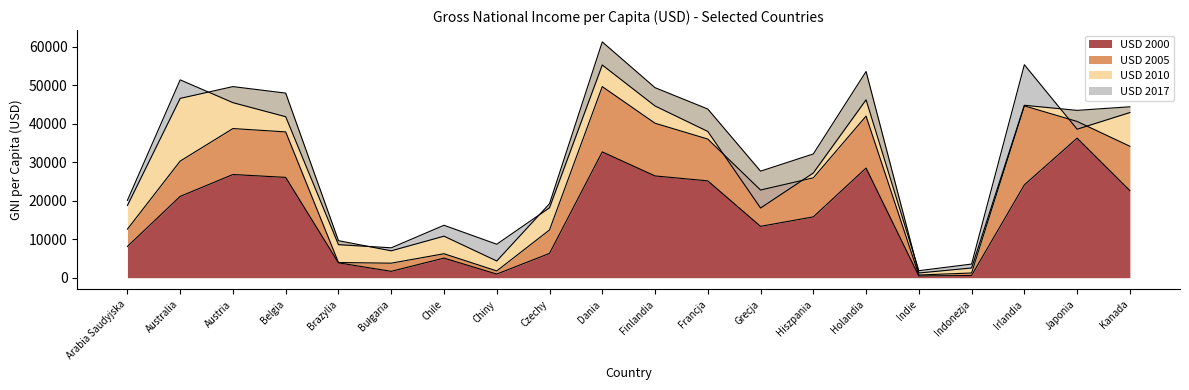

At which label does USD 2000 reach its peak?

Japonia